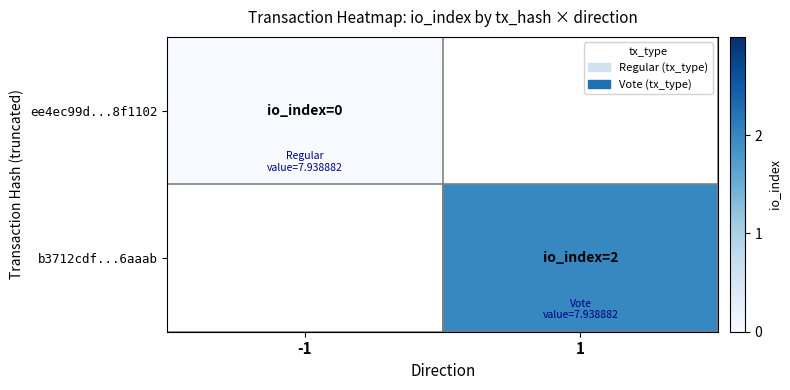

Rank the series by their average value, from lowest to highest.

ee4ec99d...8f1102, b3712cdf...6aaab